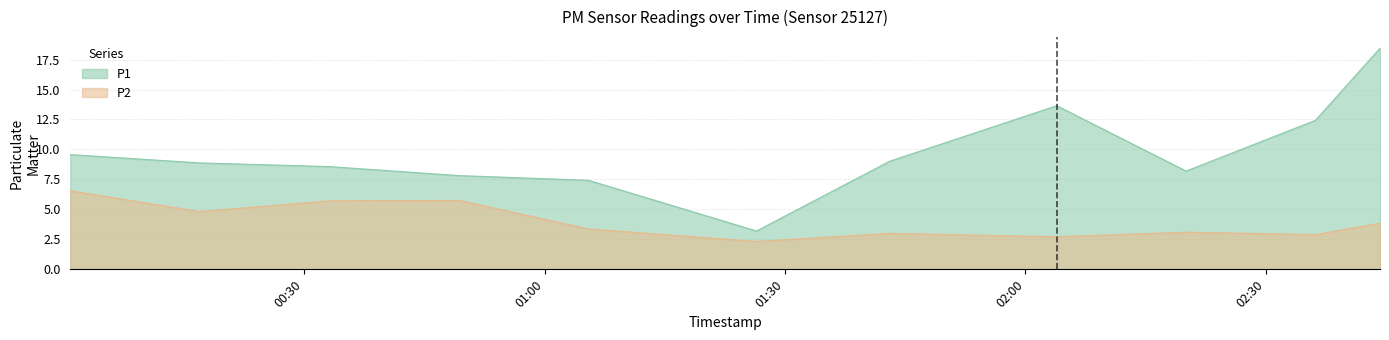

How many distinct data groups are displayed?

2